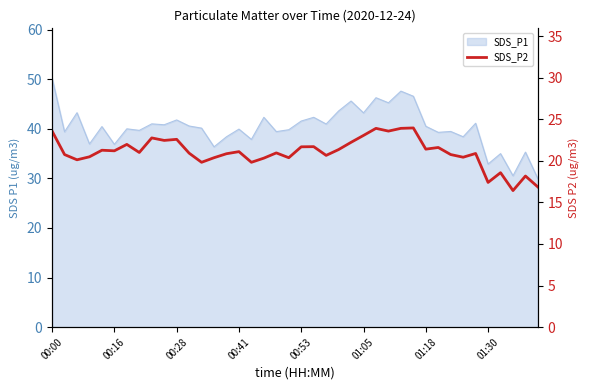

How many values exceed 21?

19